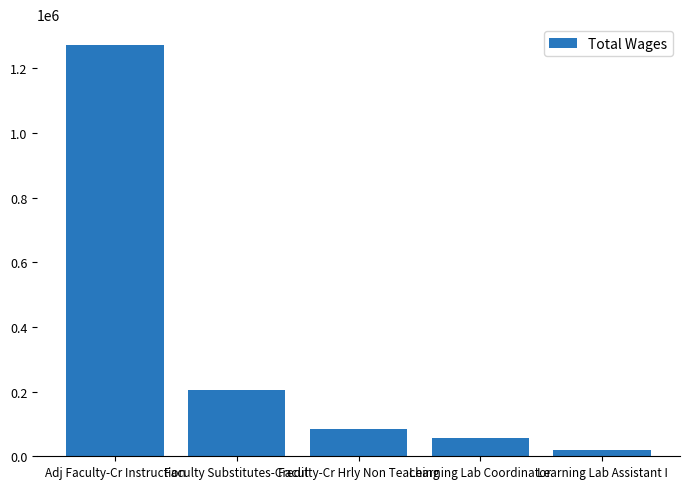

The chart shows a value of 205465 at Faculty Substitutes-Credit. True or false?

True